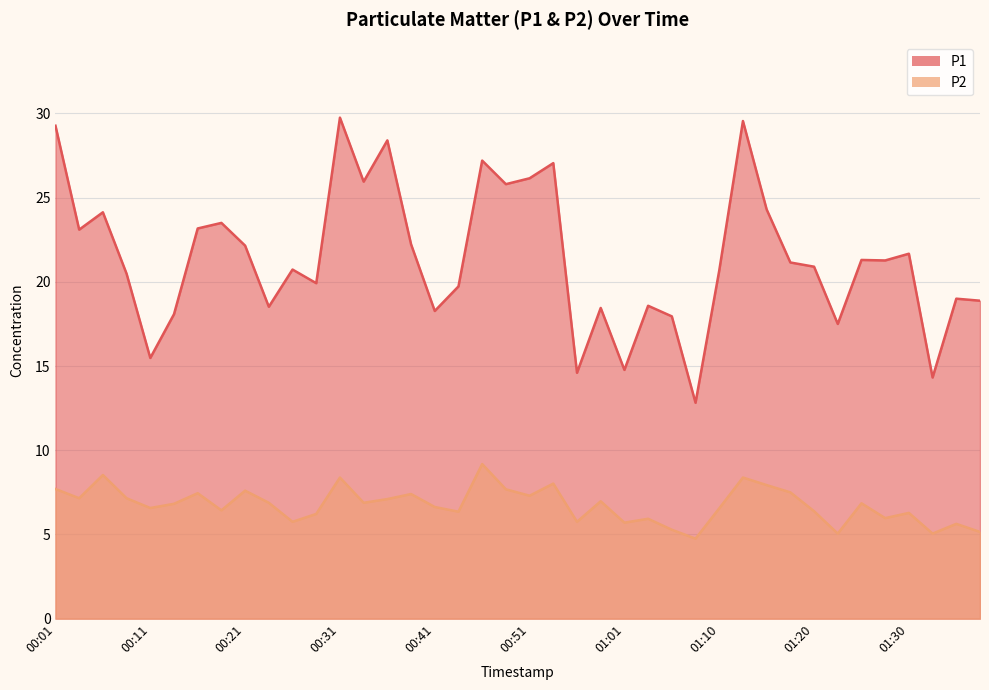

What position from the right is 00:21?

32